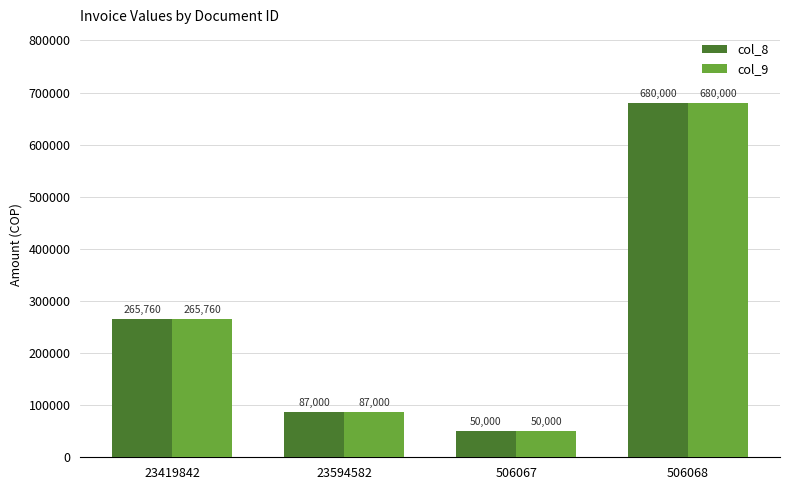

What position from the left is 506067?

3